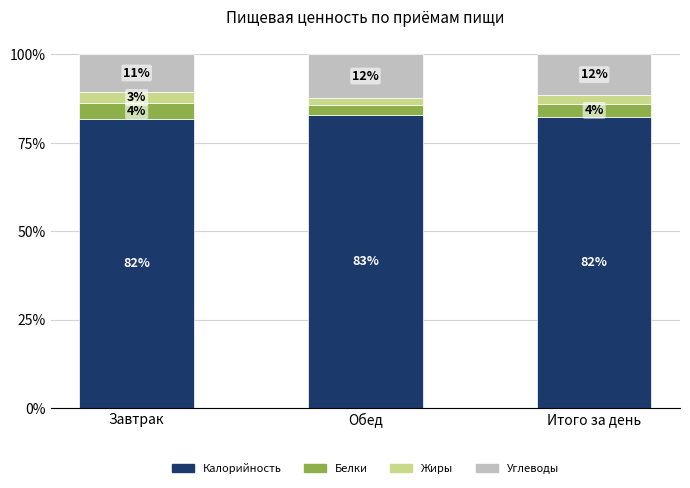

What are all the series names shown in the legend?

Калорийность, Белки, Жиры, Углеводы